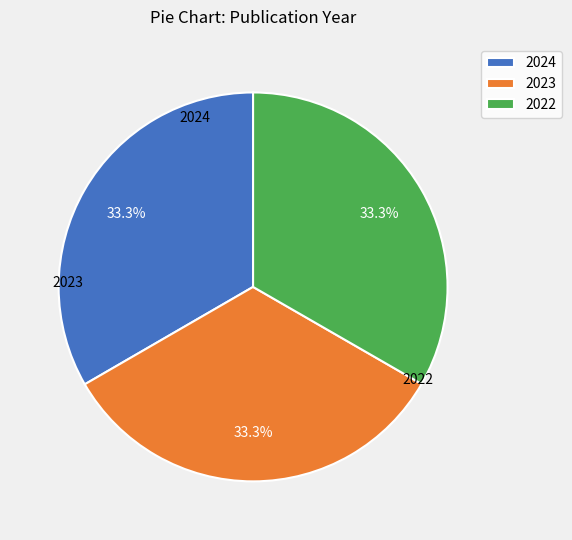

The 2024 slice represents 33% of the pie. True or false?

True